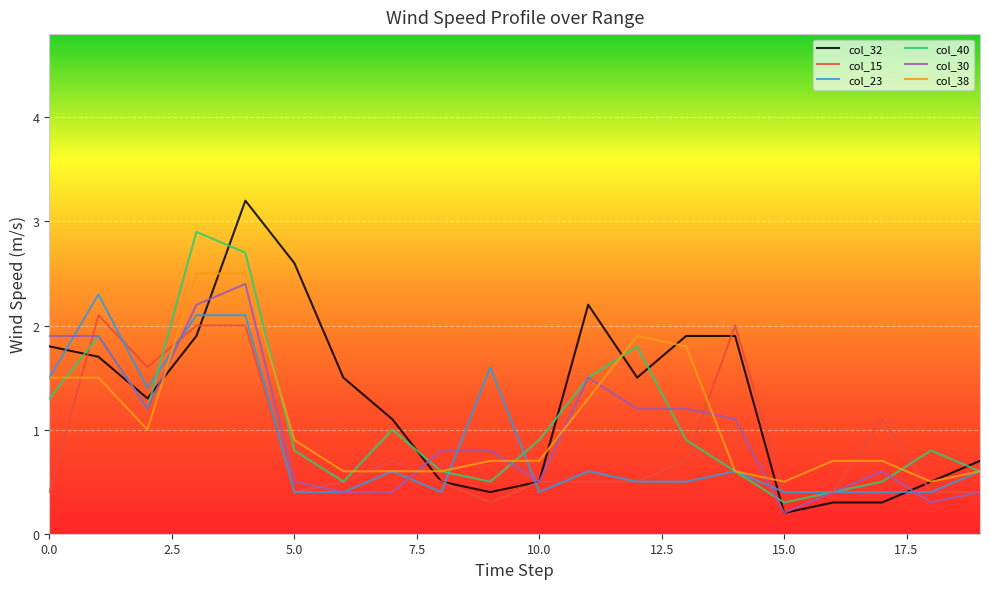

How many times do col_32 and col_40 cross each other?

10